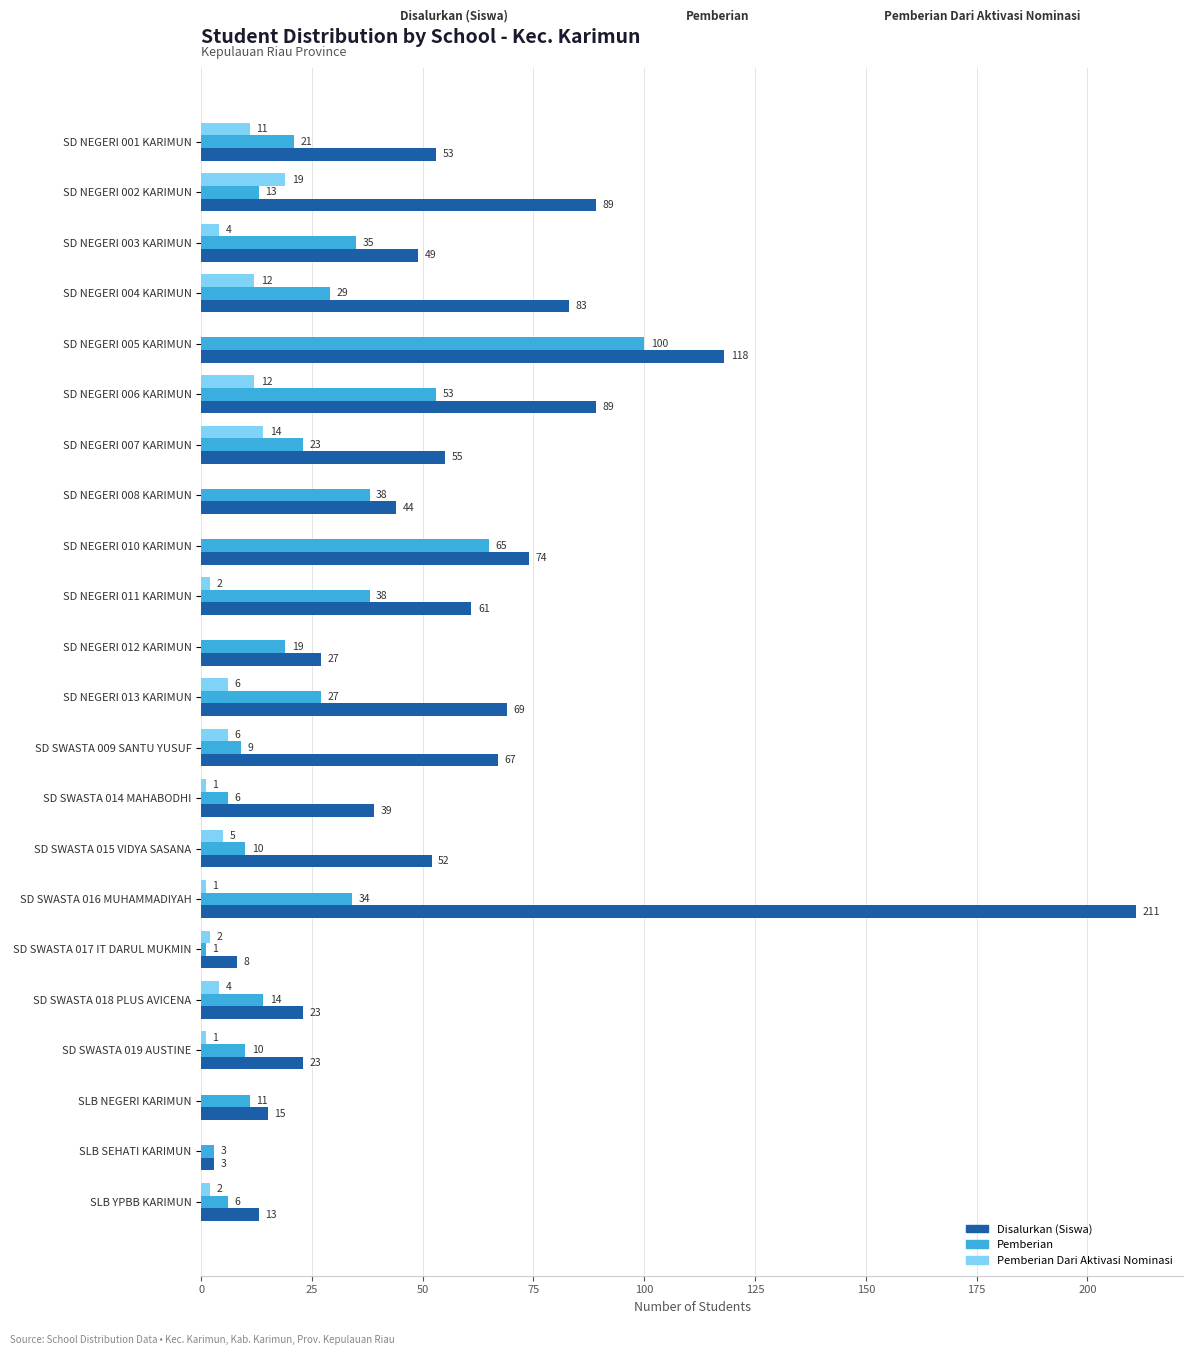

Read the Disalurkan (Siswa) value at SD NEGERI 011 KARIMUN, to the nearest 50.

50